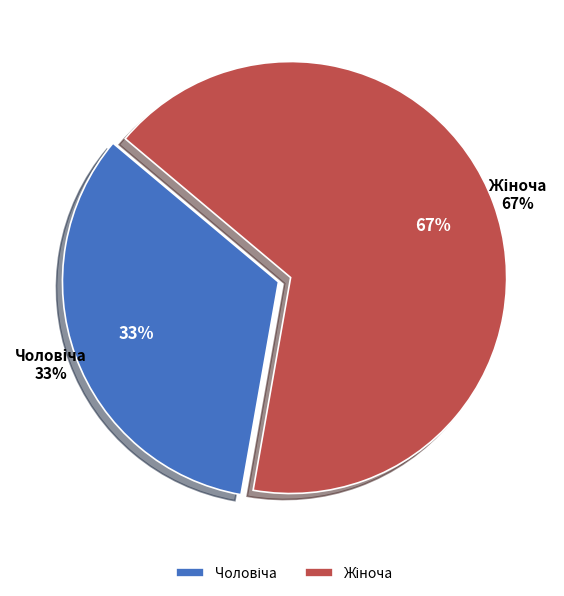

Between Жіноча and Чоловіча, which is larger?

Жіноча